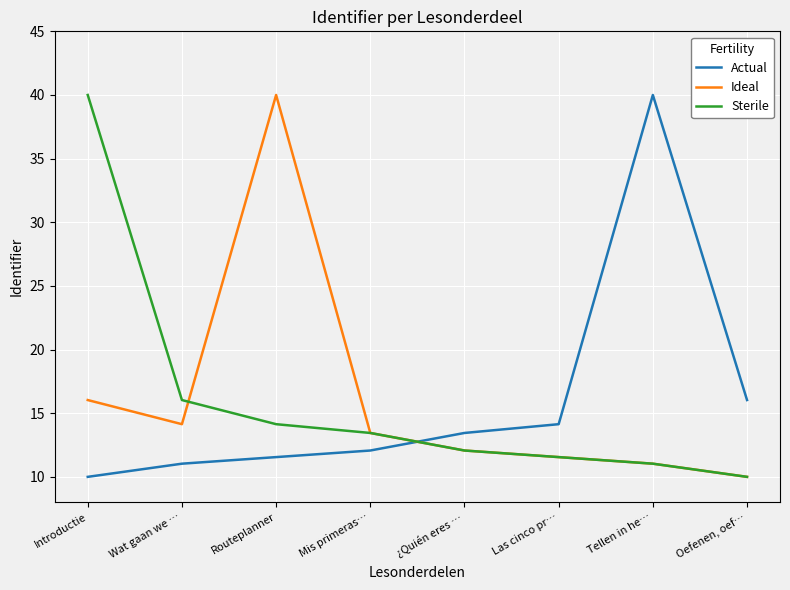

The Ideal series shows 16.0 at Introductie. True or false?

True